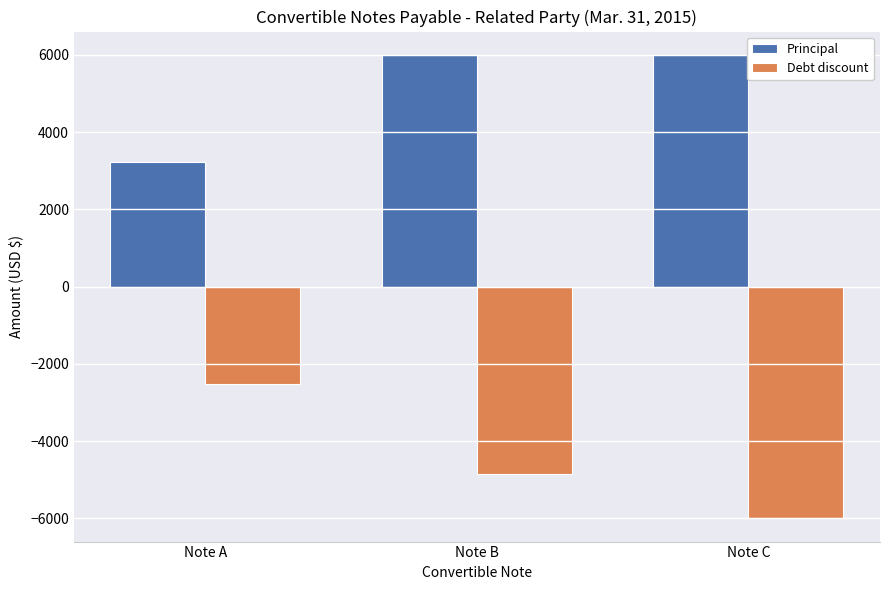

List the series in order of their peak value, lowest first.

Debt discount, Principal